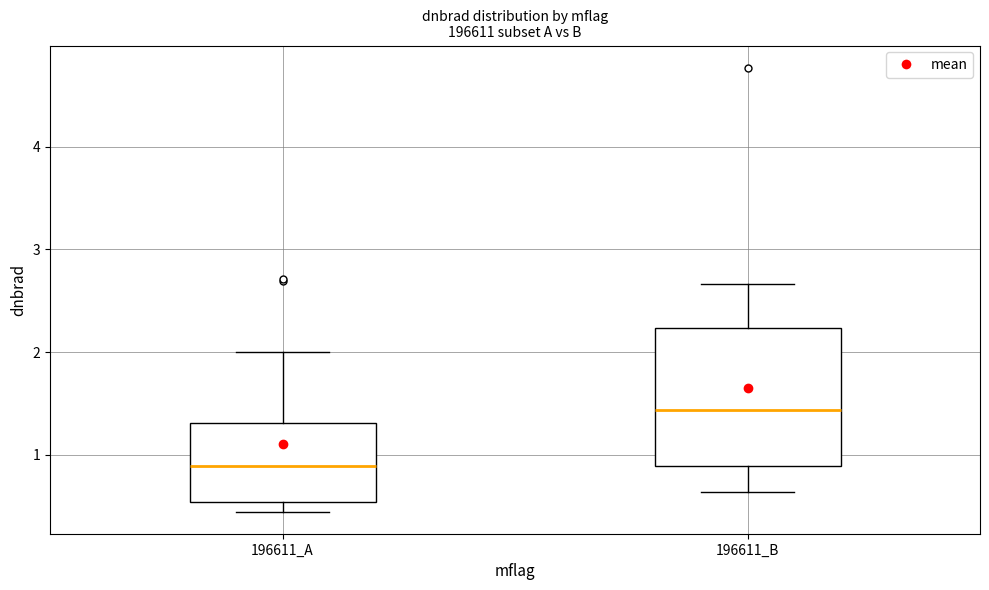

Reading left to right, read every box against the y-axis: the position of its median line, the range the box covers, and the ends of its whiskers. The values are not printed on the chart, so give them approximately, as read against the axis.

196611_A: median 0.9, box 0.5 to 1.3, whiskers 0.4 to 2.0
196611_B: median 1.4, box 0.9 to 2.2, whiskers 0.6 to 2.7